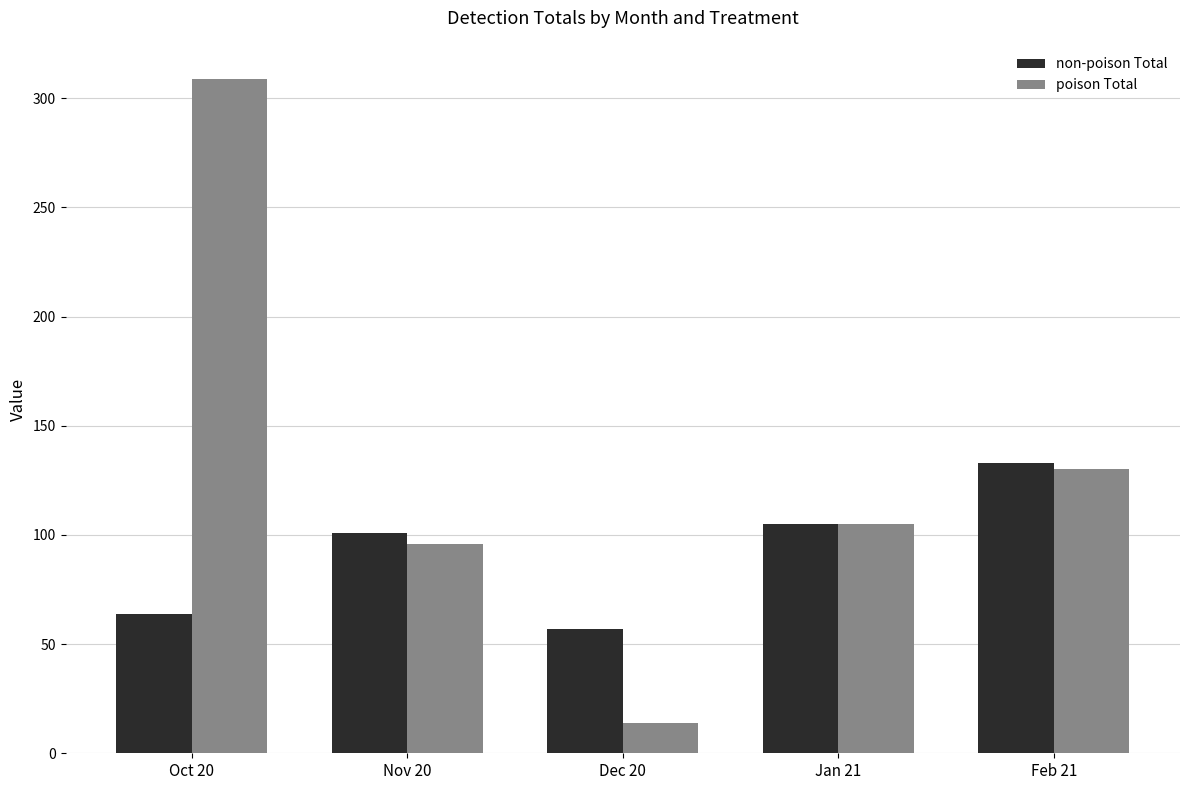

Which category has the highest value in the non-poison Total series?

Feb 21